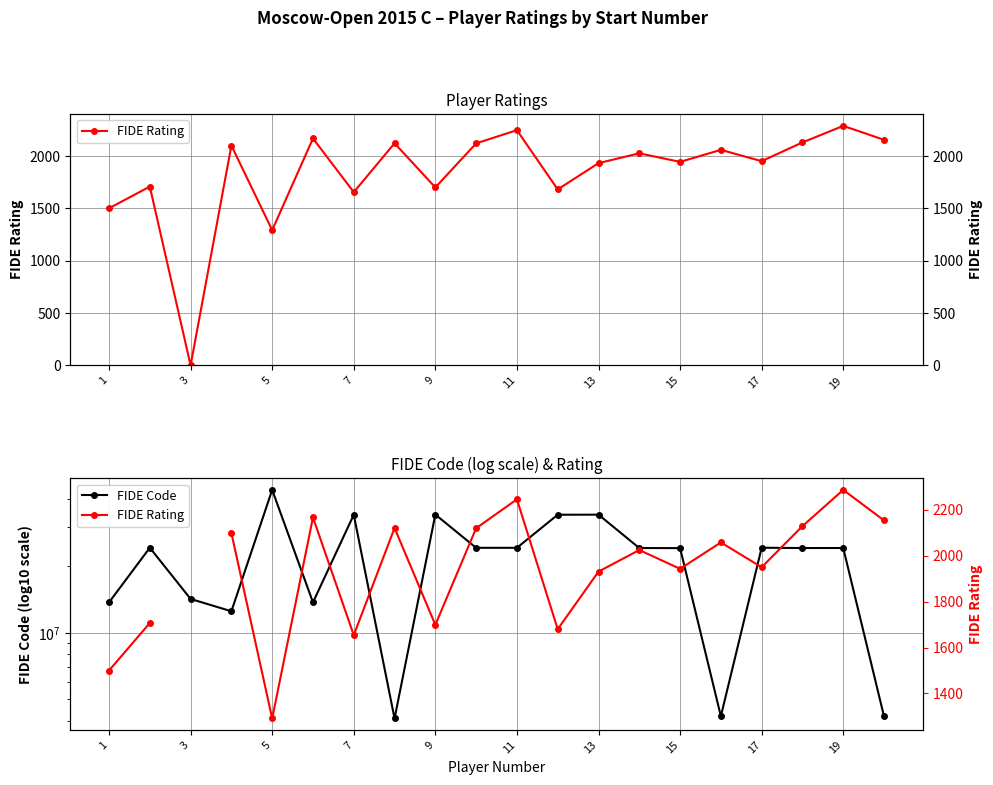

What is the value of the FIDE Code point at the 12th from the left?

13708309.0